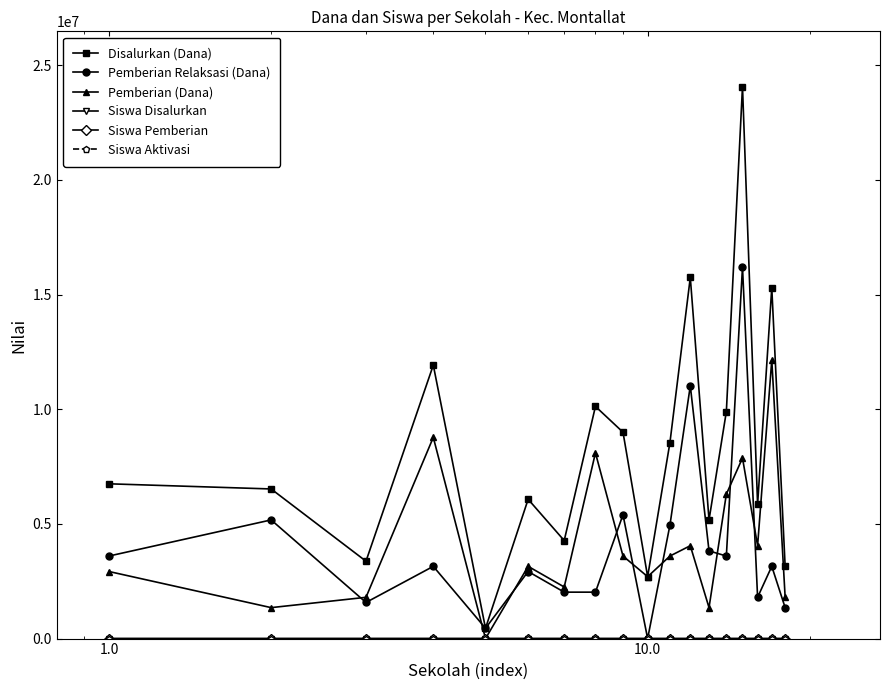

Which series has the largest total across all categories?

Disalurkan (Dana)